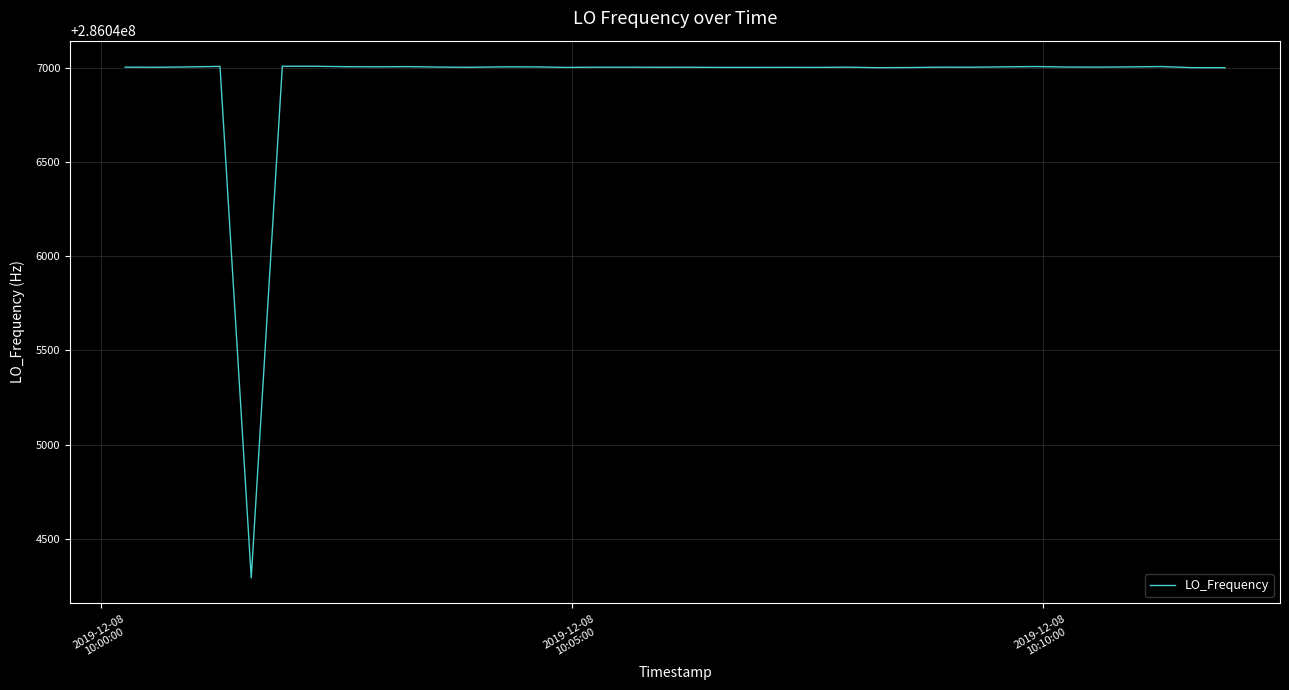

What is the difference between the maximum and minimum values?

2714.7